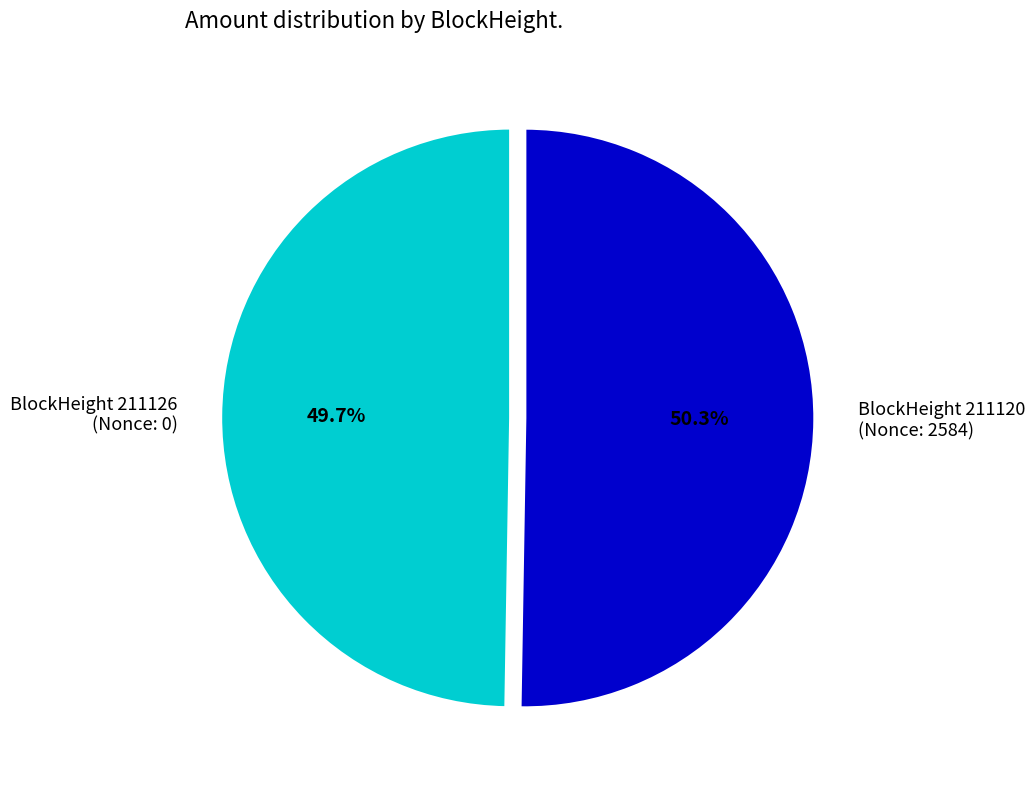

Do BlockHeight 211126 (Nonce: 0) and BlockHeight 211120 (Nonce: 2584) together represent more than half of the pie?

Yes